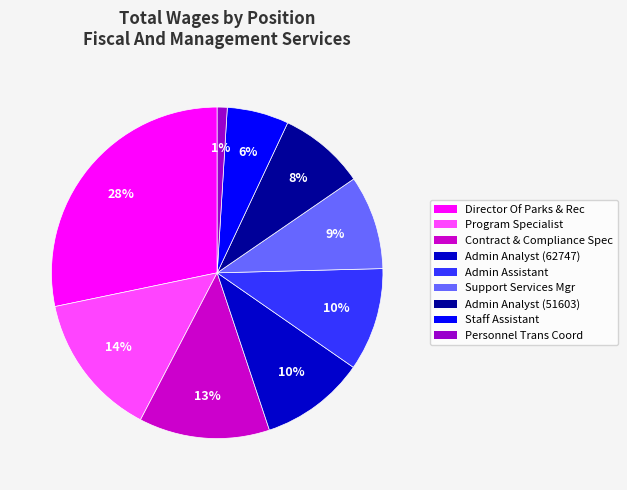

Which slice is the largest?

Director Of Parks & Rec